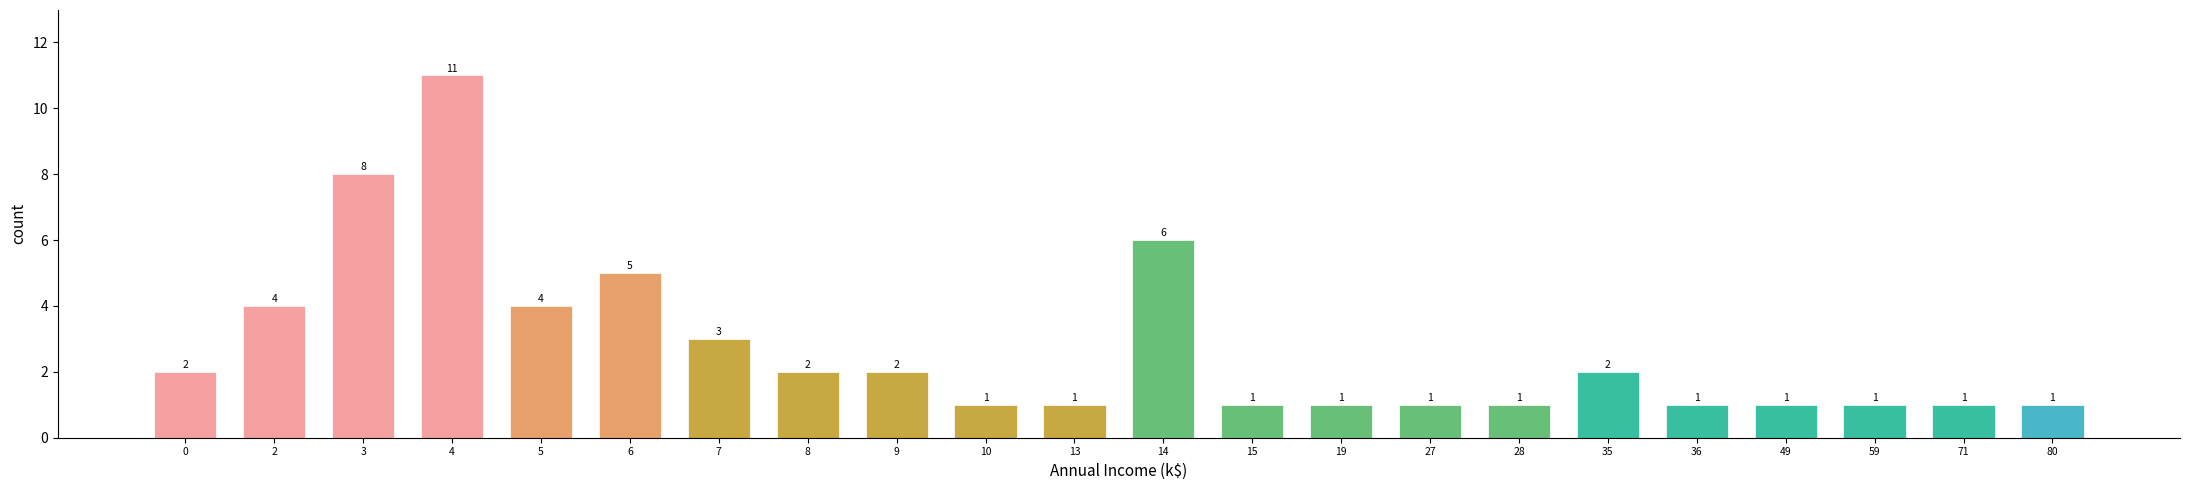

Reading right to left, transcribe all the data shown in this chart.

80=1	71=1	59=1	49=1	36=1	35=2	28=1	27=1	19=1	15=1	14=6	13=1	10=1	9=2	8=2	7=3	6=5	5=4	4=11	3=8	2=4	0=2